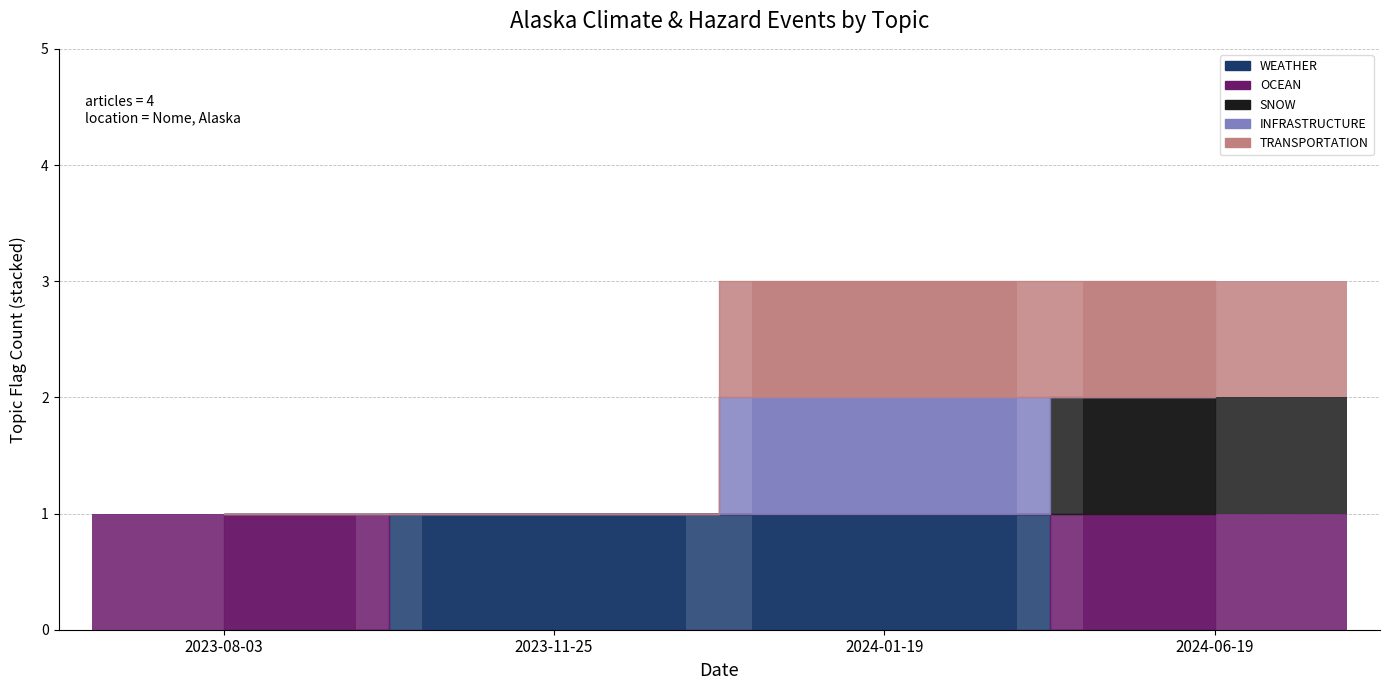

What is the approximate value of OCEAN at 2023-08-03?

1